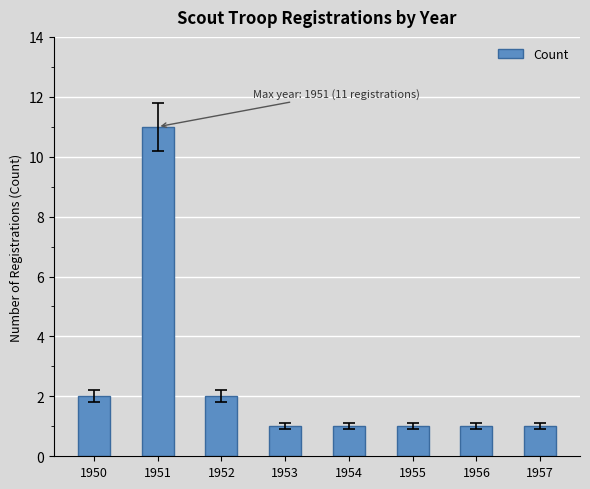

True or false: the data shows 1 at 1954.

True